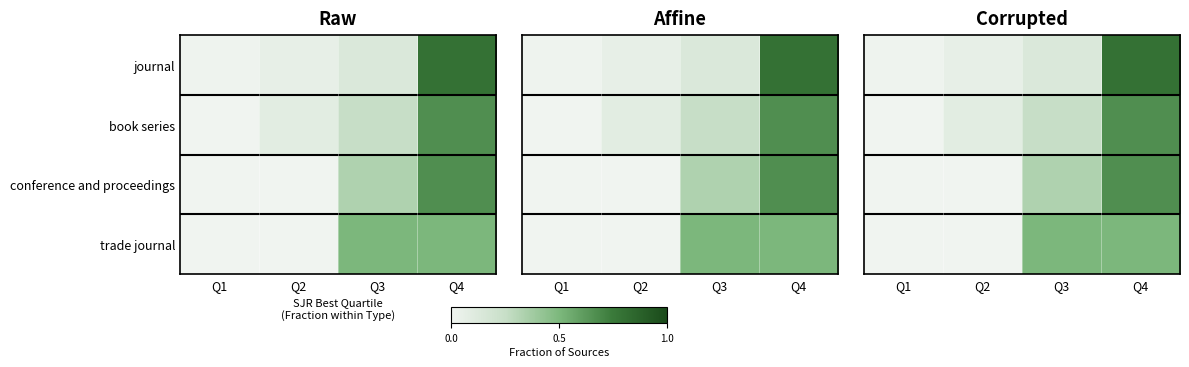

At which category is the sum across all series the highest?

Q4